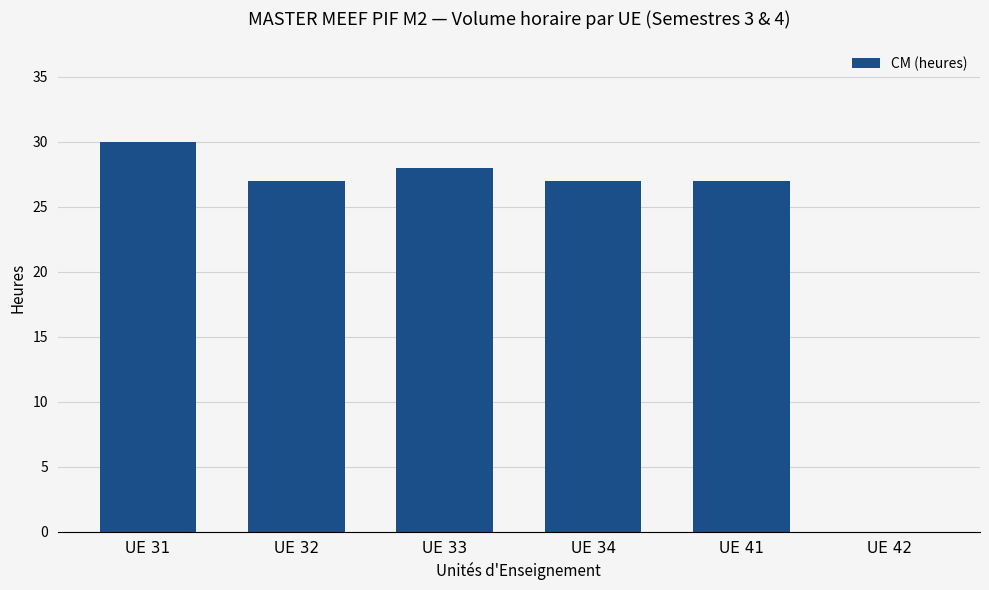

What value does the data have at UE 31, to the nearest 10?

30